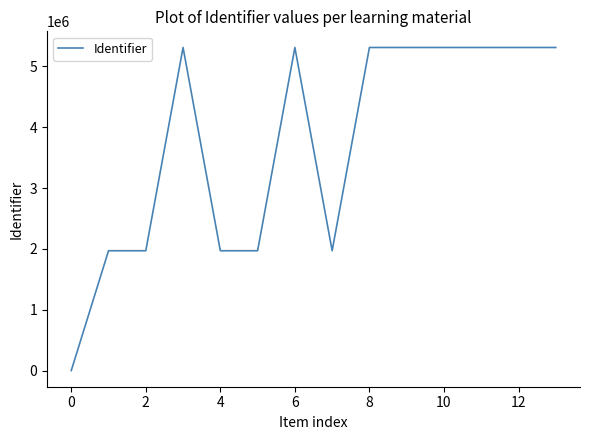

What is the difference between the maximum and minimum values?

5309550